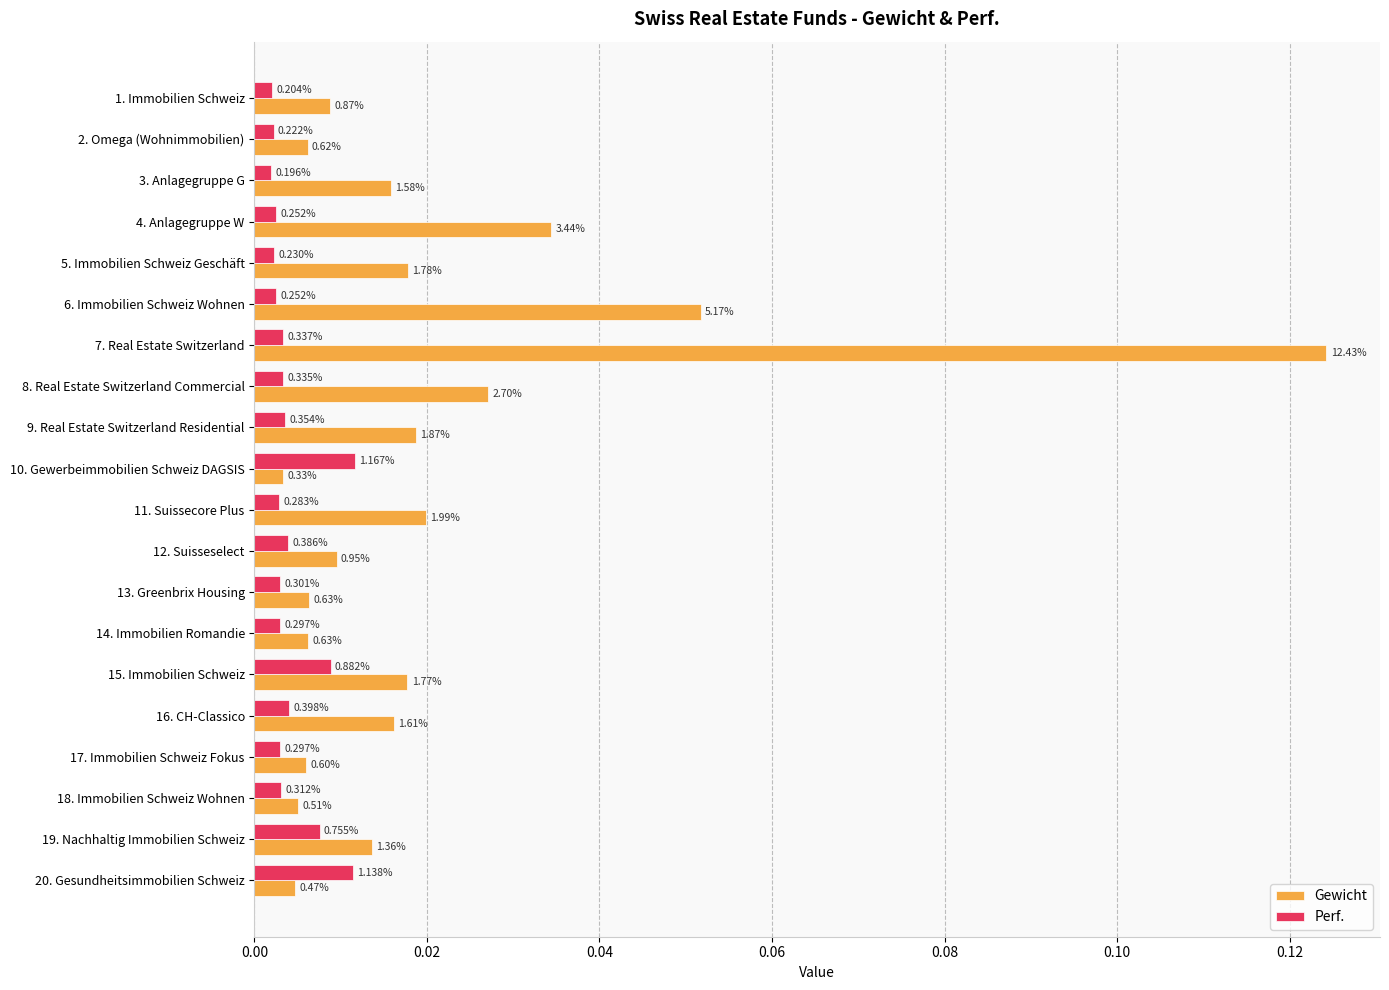

What are all the series names shown in the legend?

Gewicht, Perf.